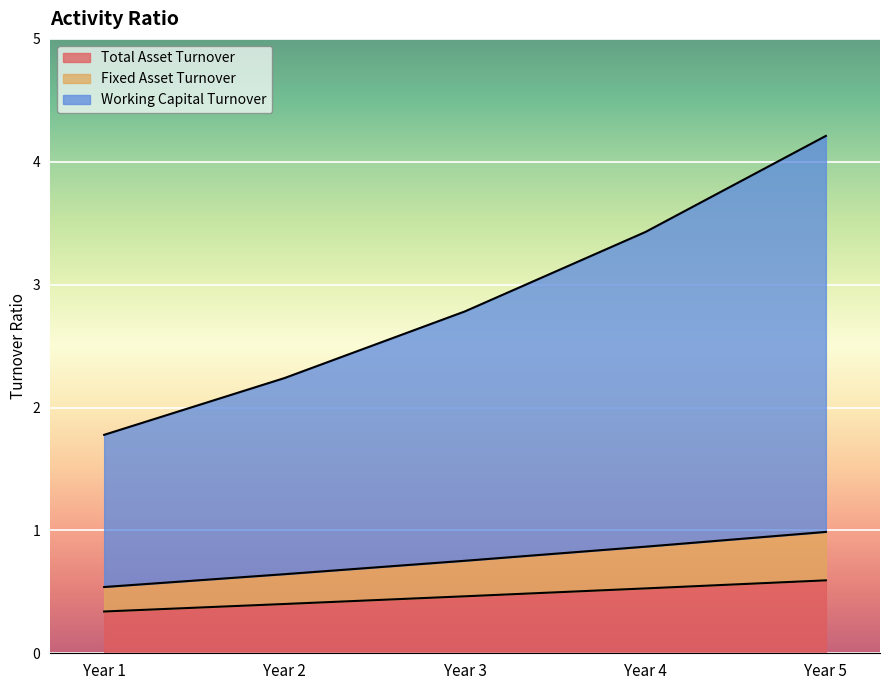

True or false: Fixed Asset Turnover has a value of 0.5 at Year 1.

True